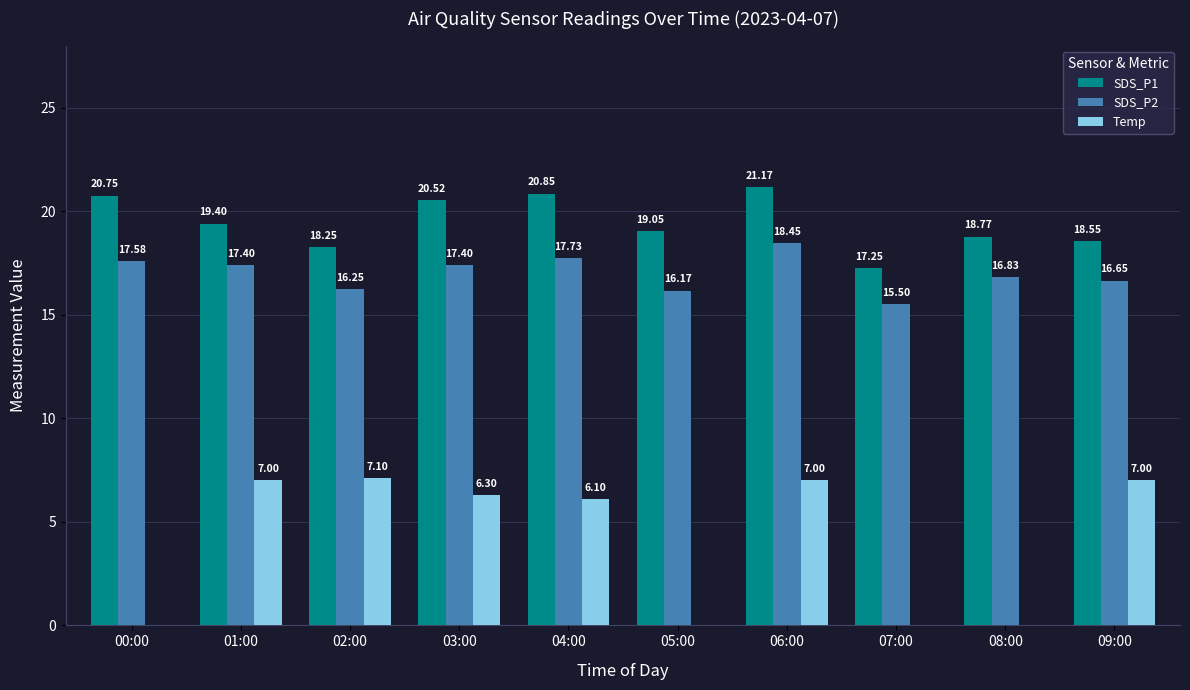

How many positive values does the Temp series have?

6